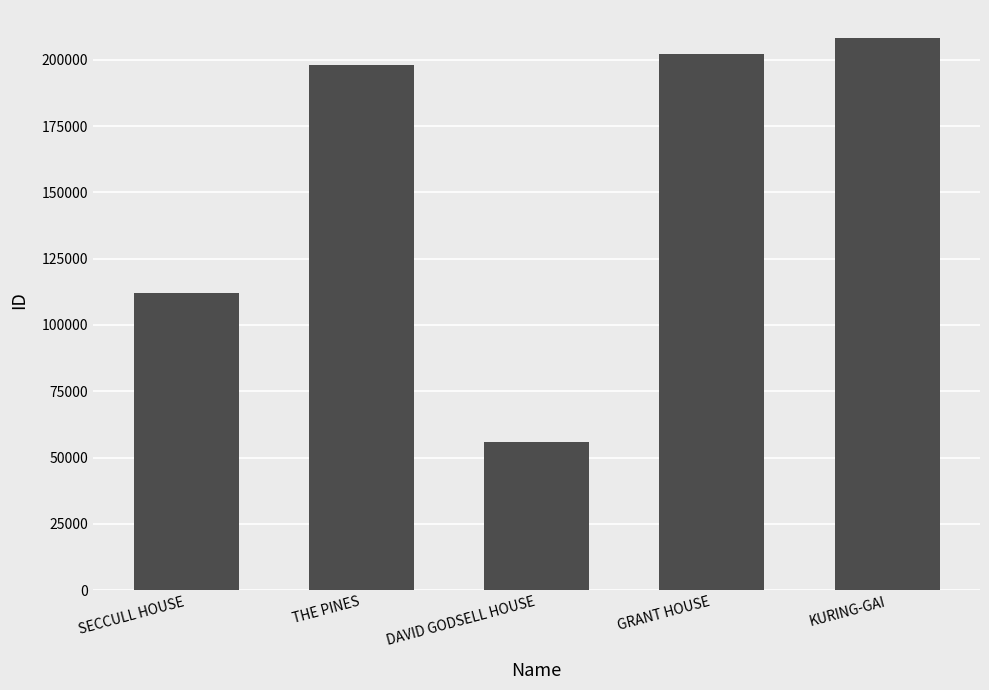

What value does the data have at KURING-GAI, to the nearest 10?

208330